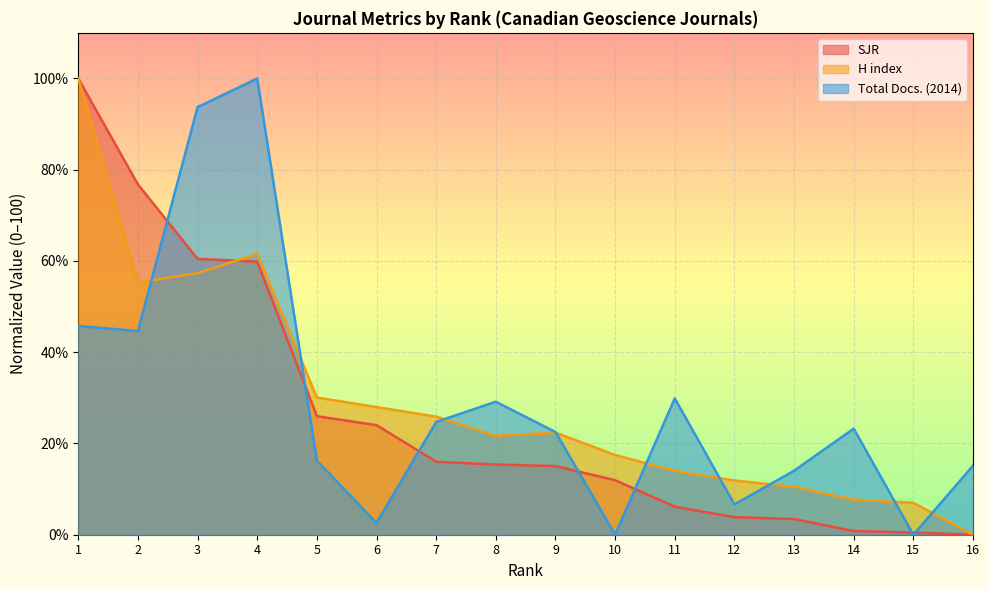

What is the value of the Total Docs. (2014) point at the 6th from the left?

2.6